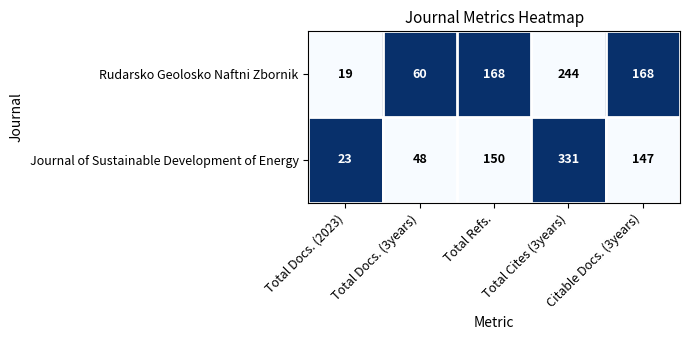

Which category has the highest value in the Rudarsko Geolosko Naftni Zbornik series?

Total Cites (3years)